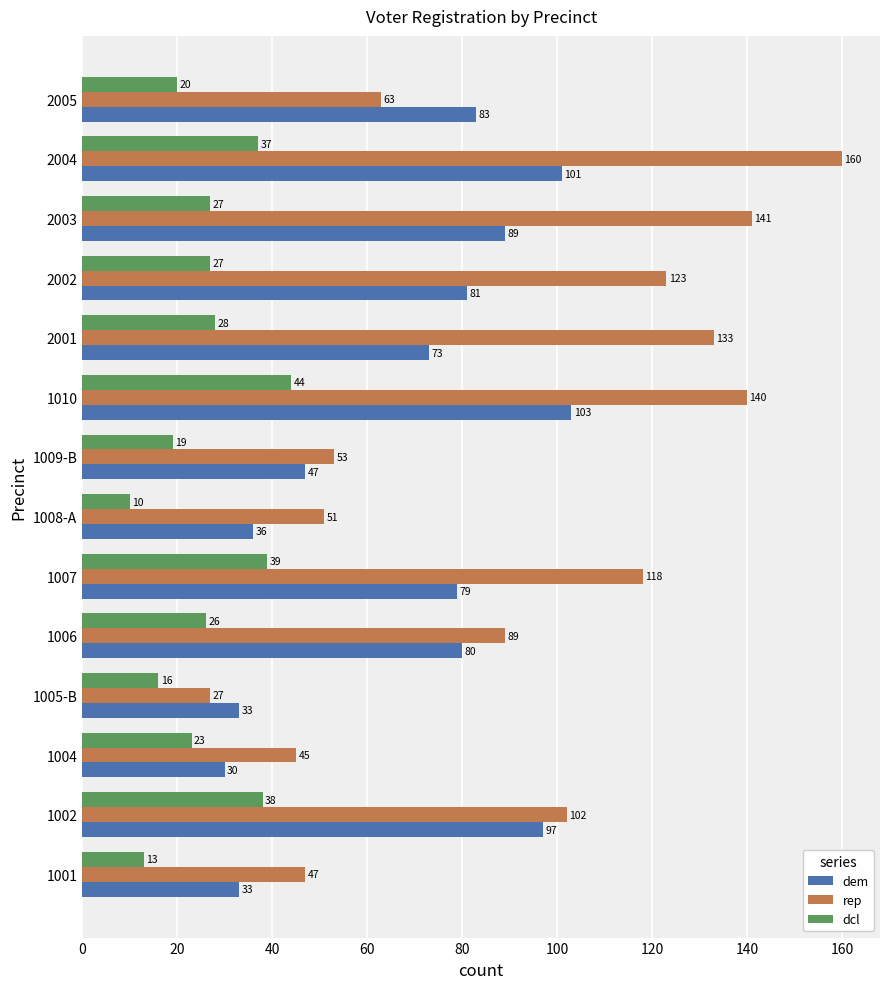

At which category is the sum across all series the highest?

2004